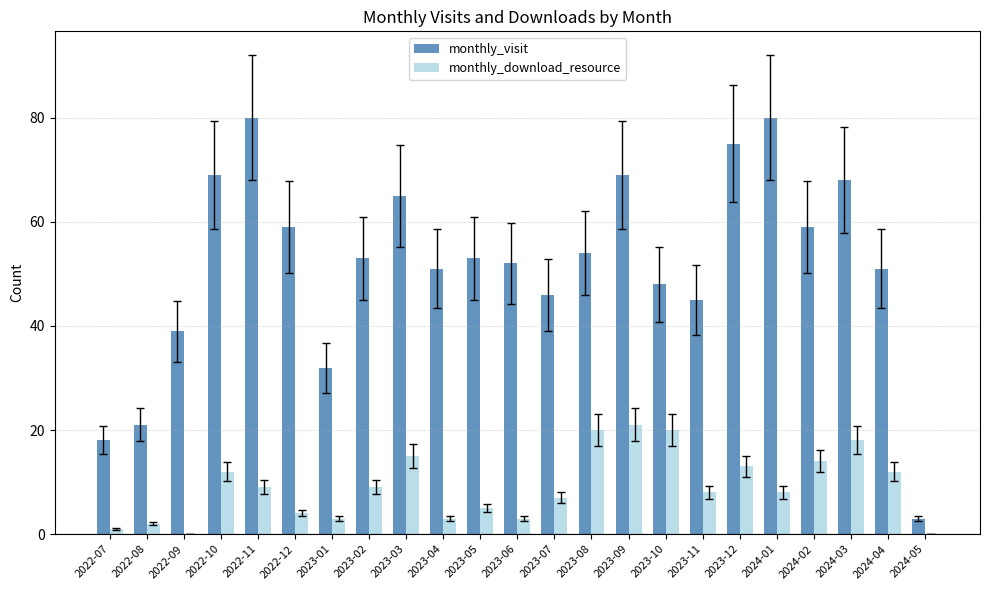

Count the number of categories in the chart.

23